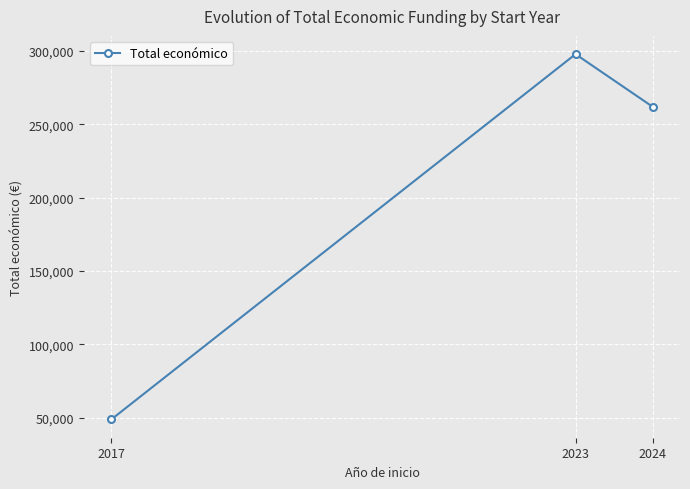

What is the value of the 3rd point from the left?

261760